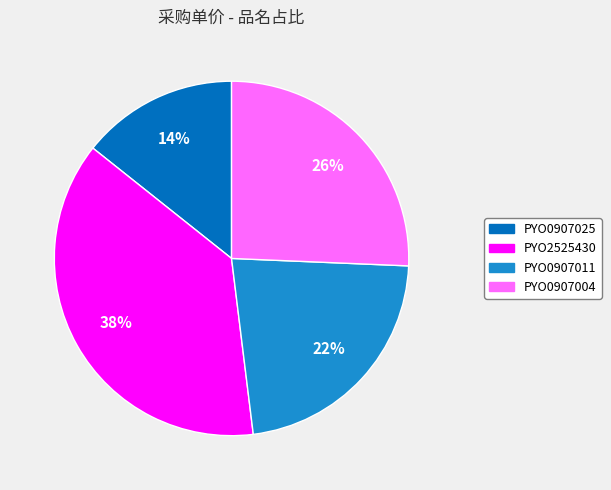

What percentage is the PYO0907004 slice, to the nearest percent?

26%